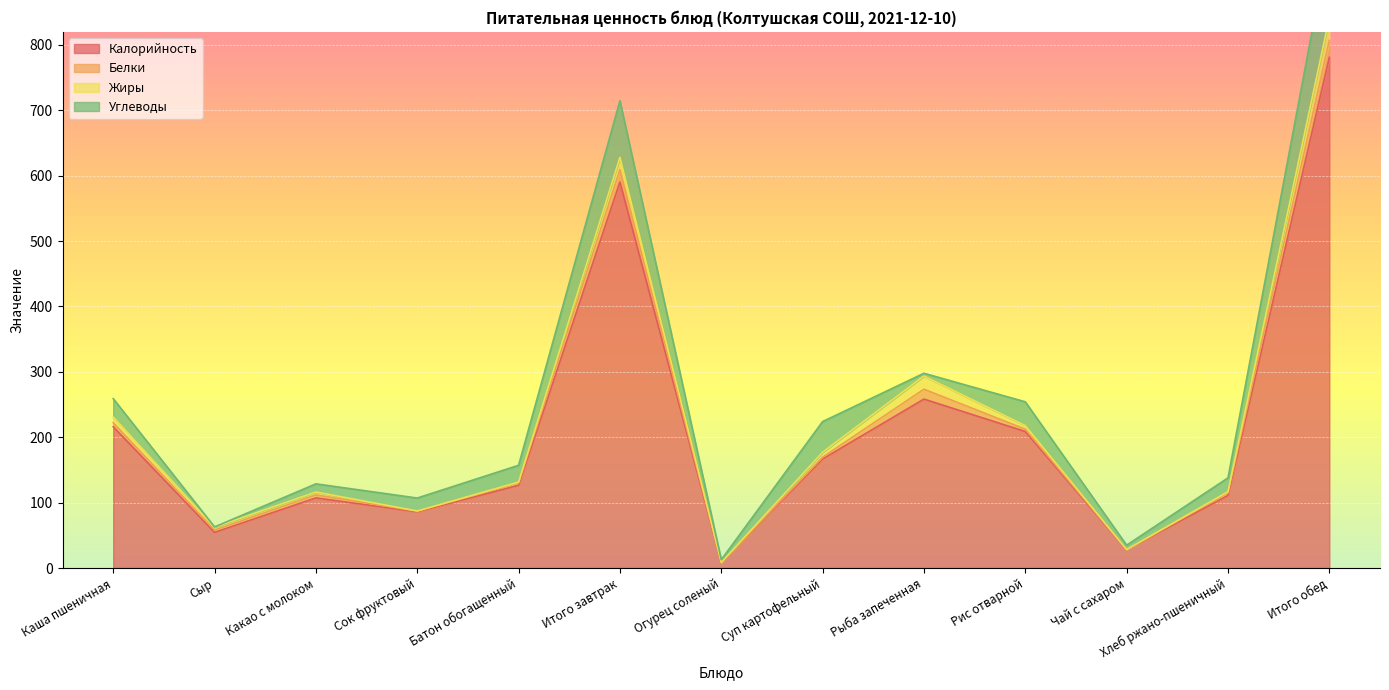

Which category has the highest value across all series?

Итого обед